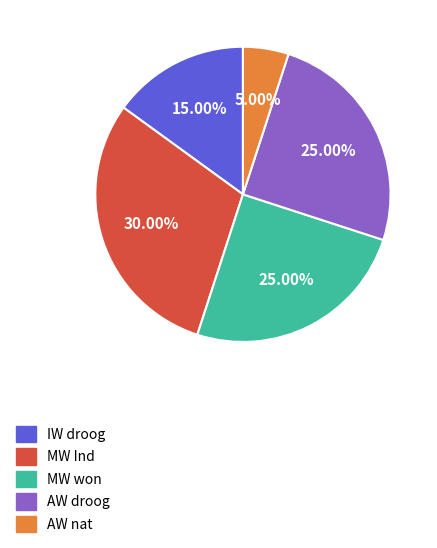

Do AW droog and AW nat together represent more than half of the pie?

No